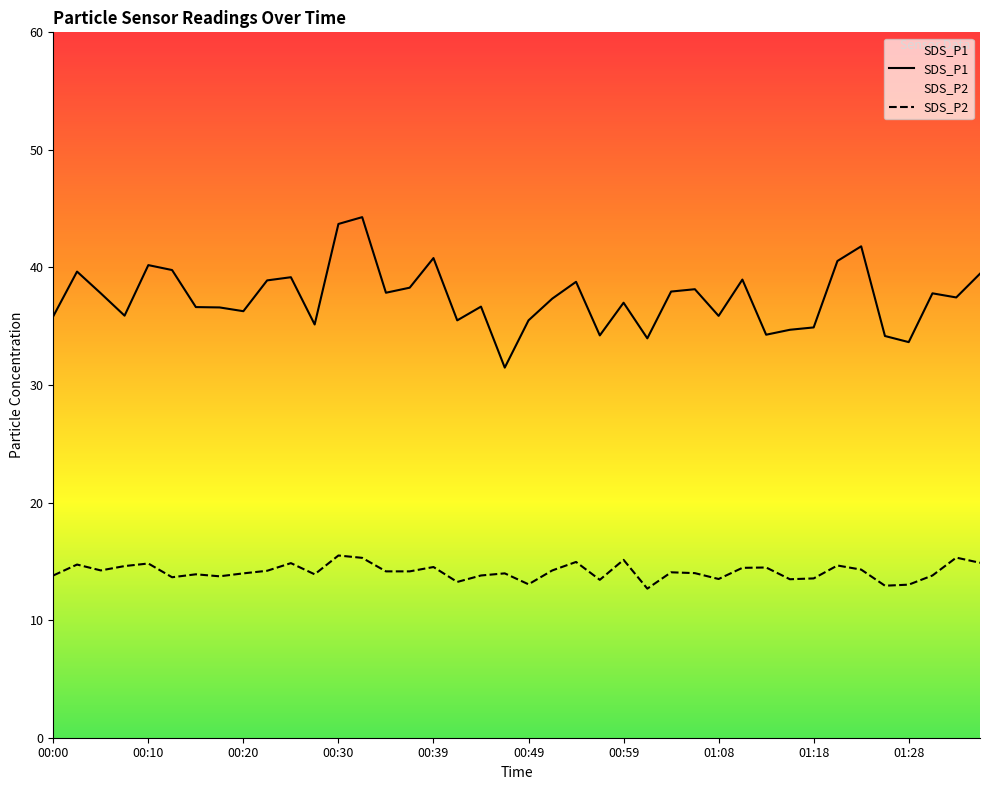

Does the chart display data point markers on the line(s)?

No